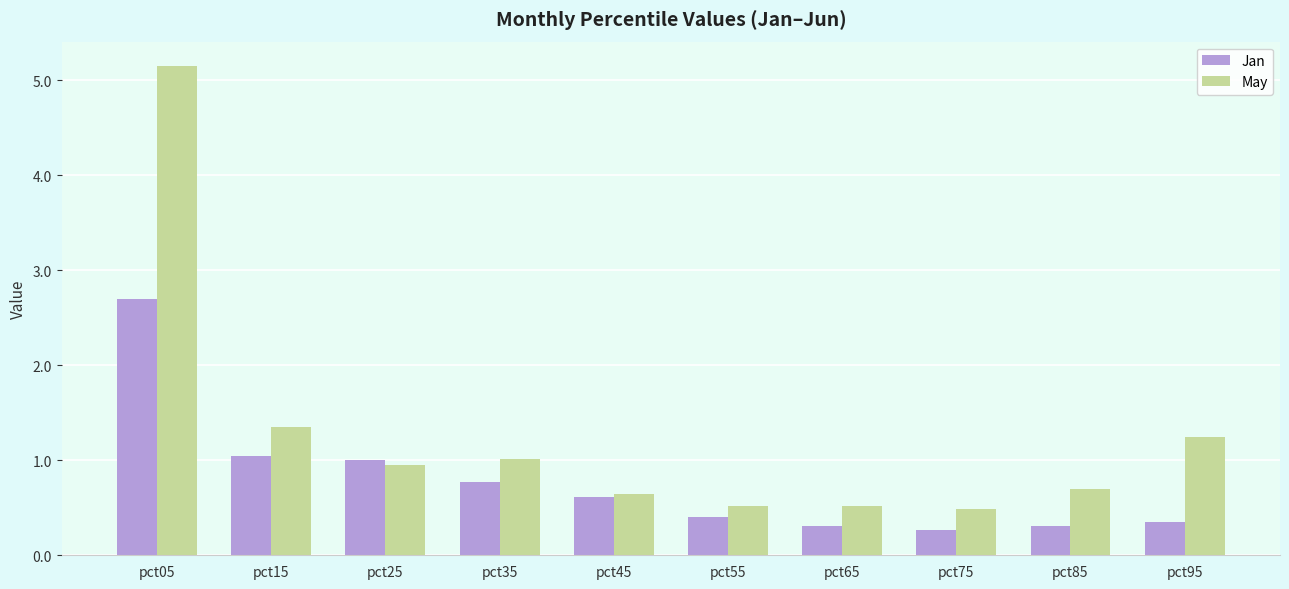

How many groups of bars are there?

10